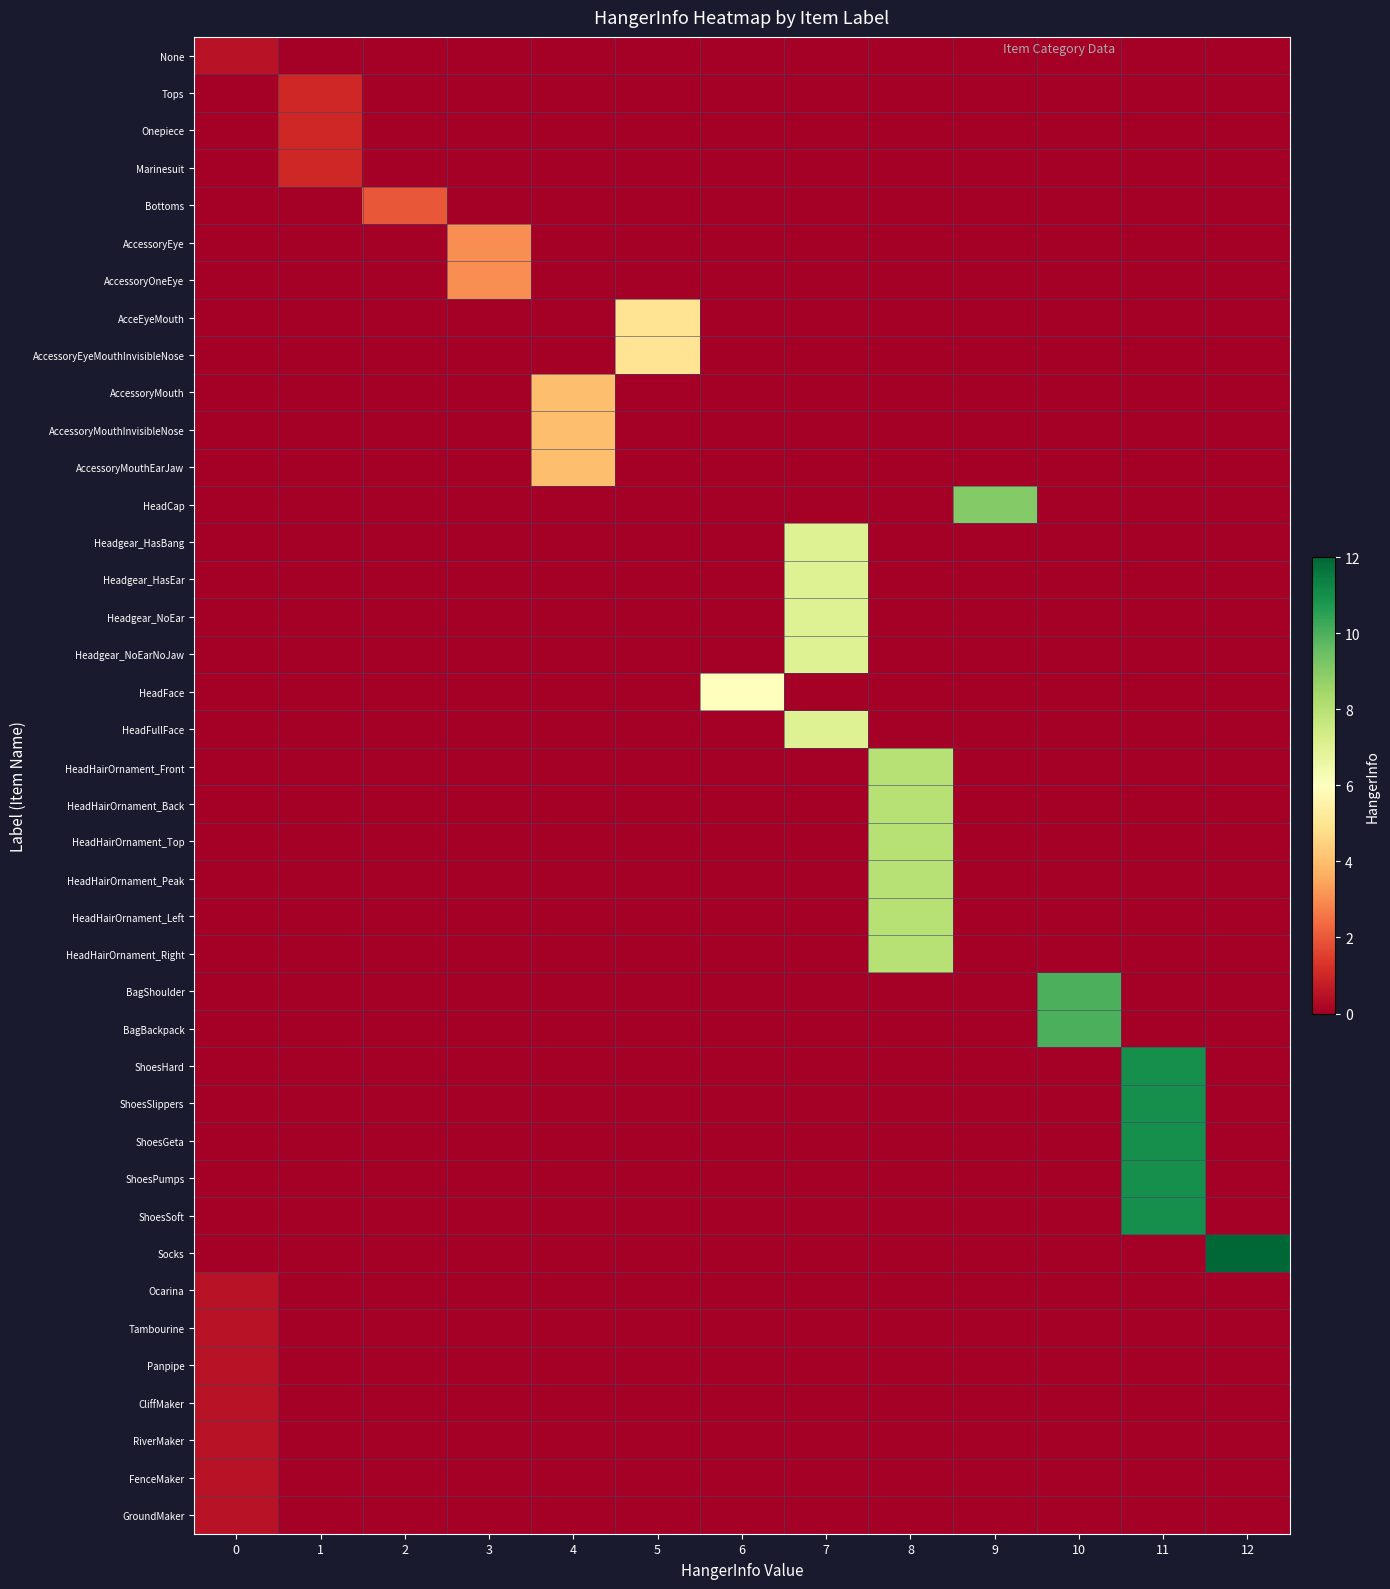

At how many categories does at least one series exceed 7?

5